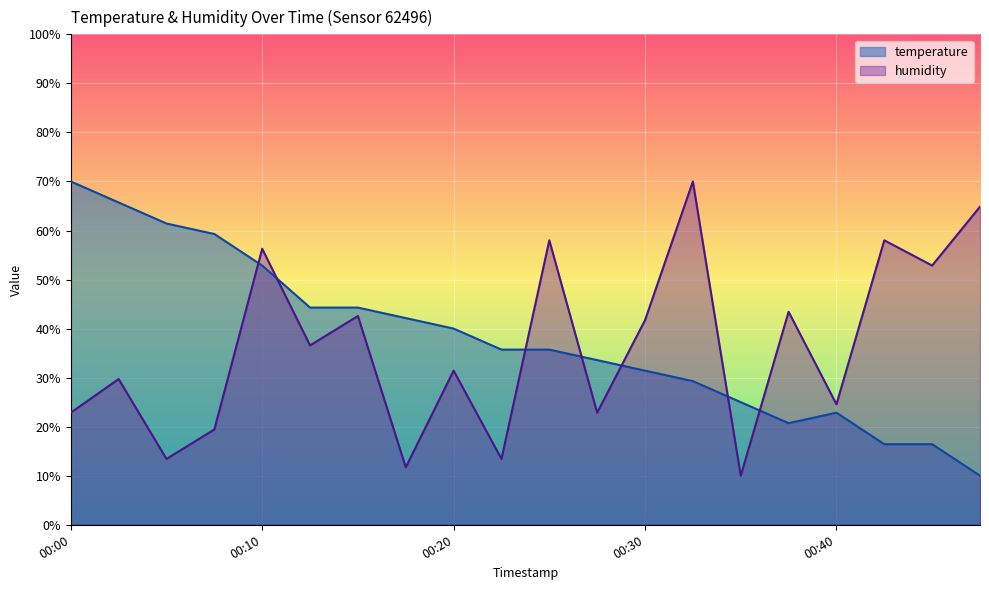

How many categories are shown in the chart?

20